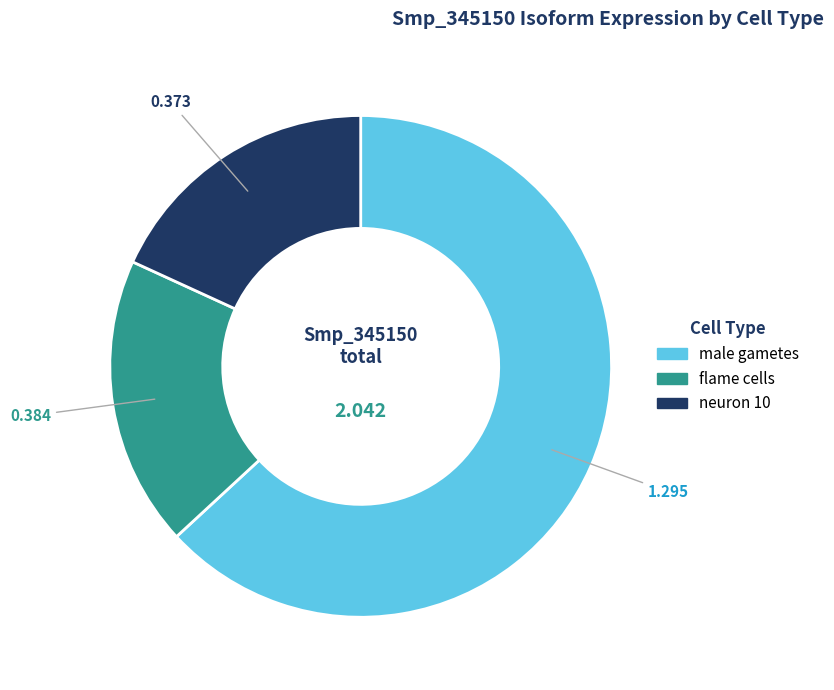

How many segments does this pie chart have?

3